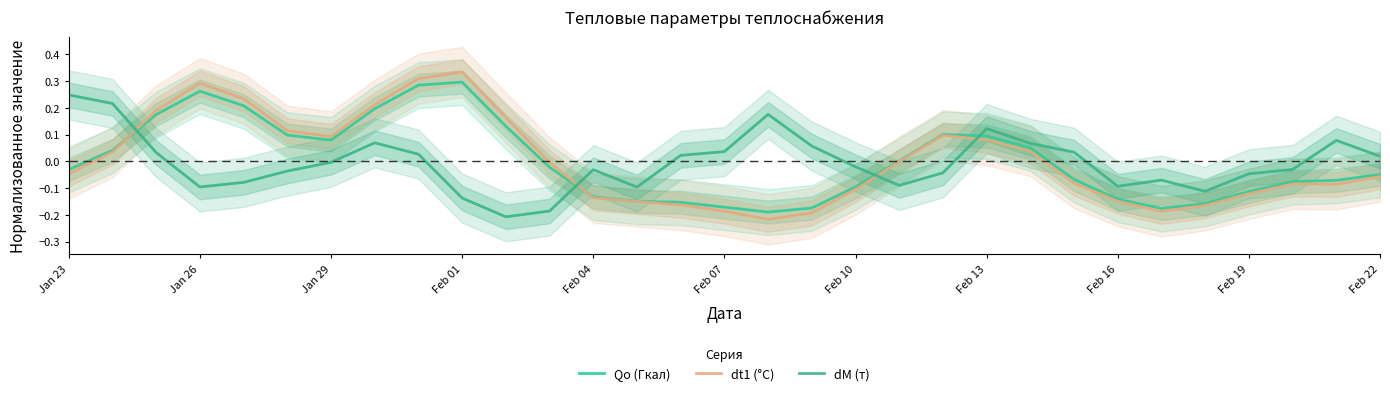

Is the value of Qo (Гкал) at Feb 16 greater than the value of dt1 (°C) at Feb 22?

No